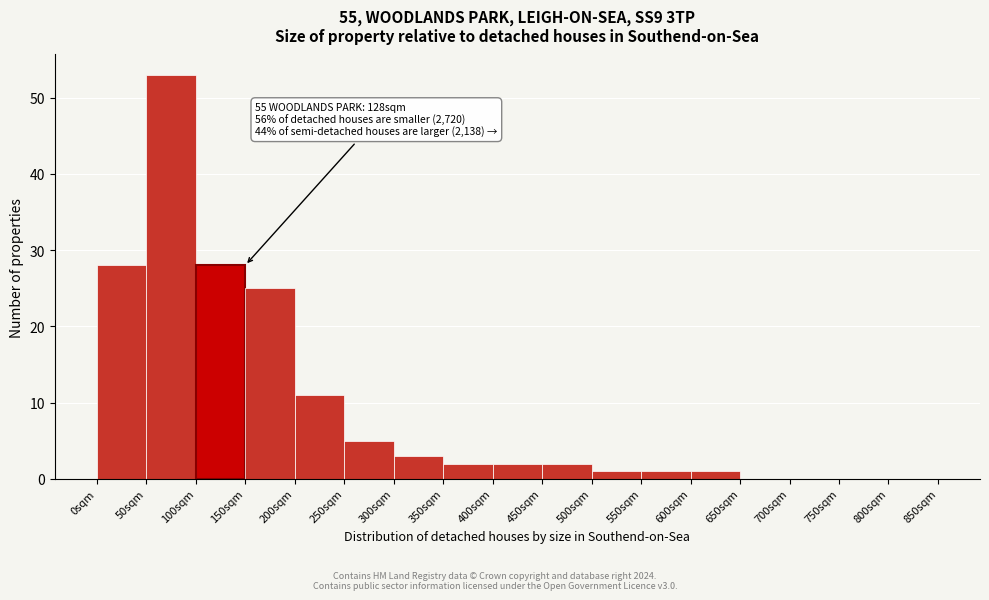

Which range on the x-axis has the tallest bar?

50 to 100